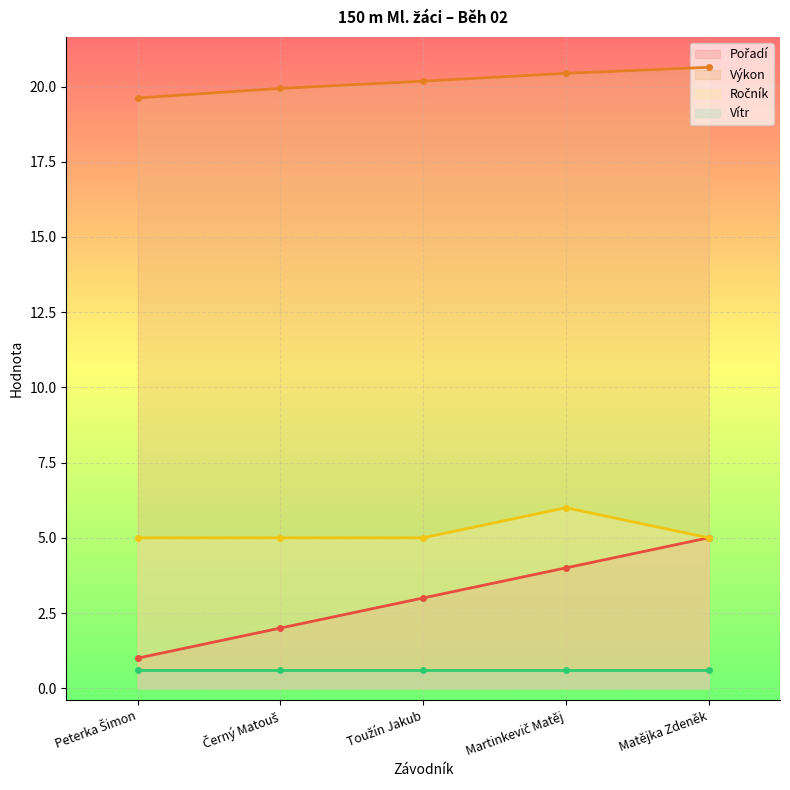

Is it true that Výkon equals 20.6 at Matějka Zdeněk?

True